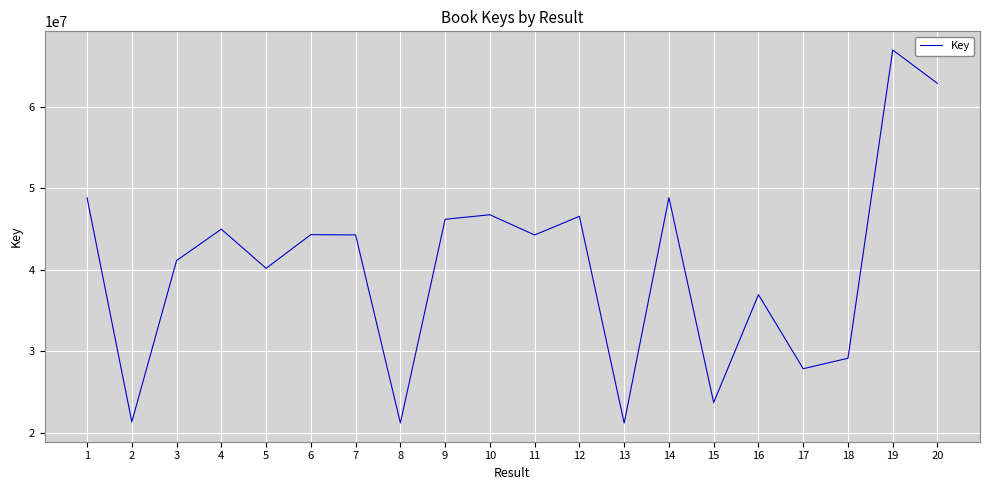

What is the greatest value displayed?

66941355